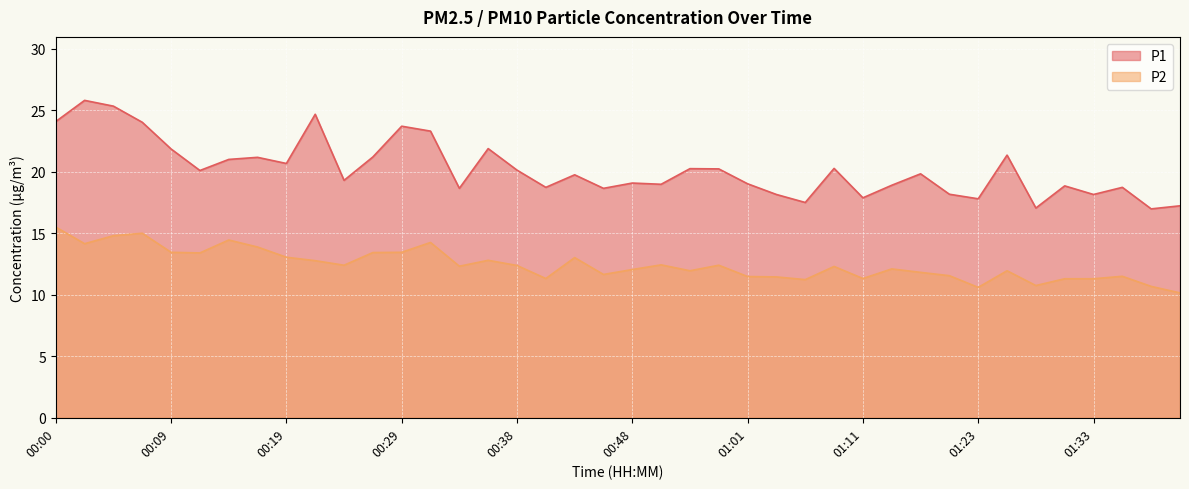

What is the spread (max minus min) of values at 00:26?

7.8